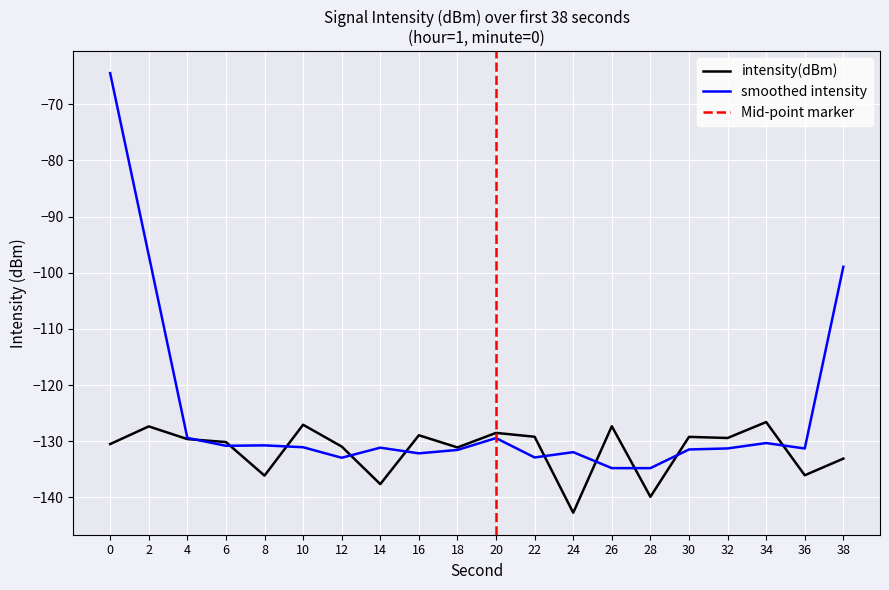

At which label does intensity(dBm) reach its minimum?

24